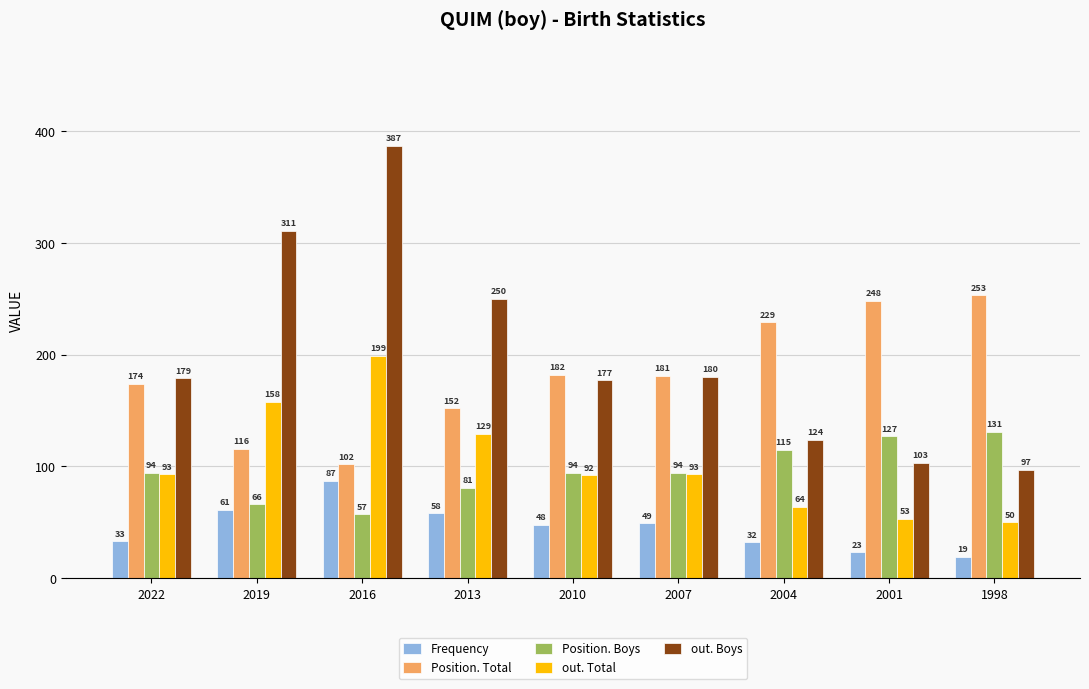

Reading right to left, transcribe all the data shown in this chart.

Frequency: 19	23	32	49	48	58	87	61	33
Position. Total: 253	248	229	181	182	152	102	116	174
Position. Boys: 131	127	115	94	94	81	57	66	94
out. Total: 50	53	64	93	92	129	199	158	93
out. Boys: 97	103	124	180	177	250	387	311	179